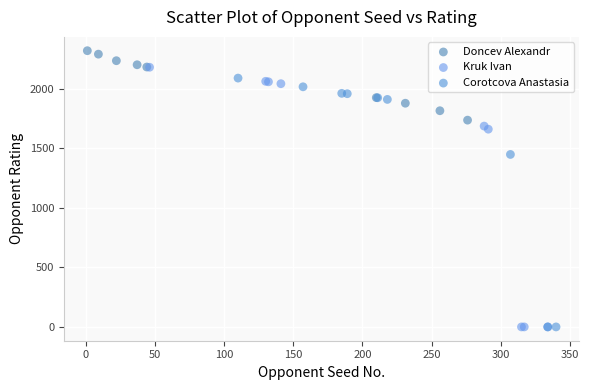

Which series contains the highest Y value?

Doncev Alexandr